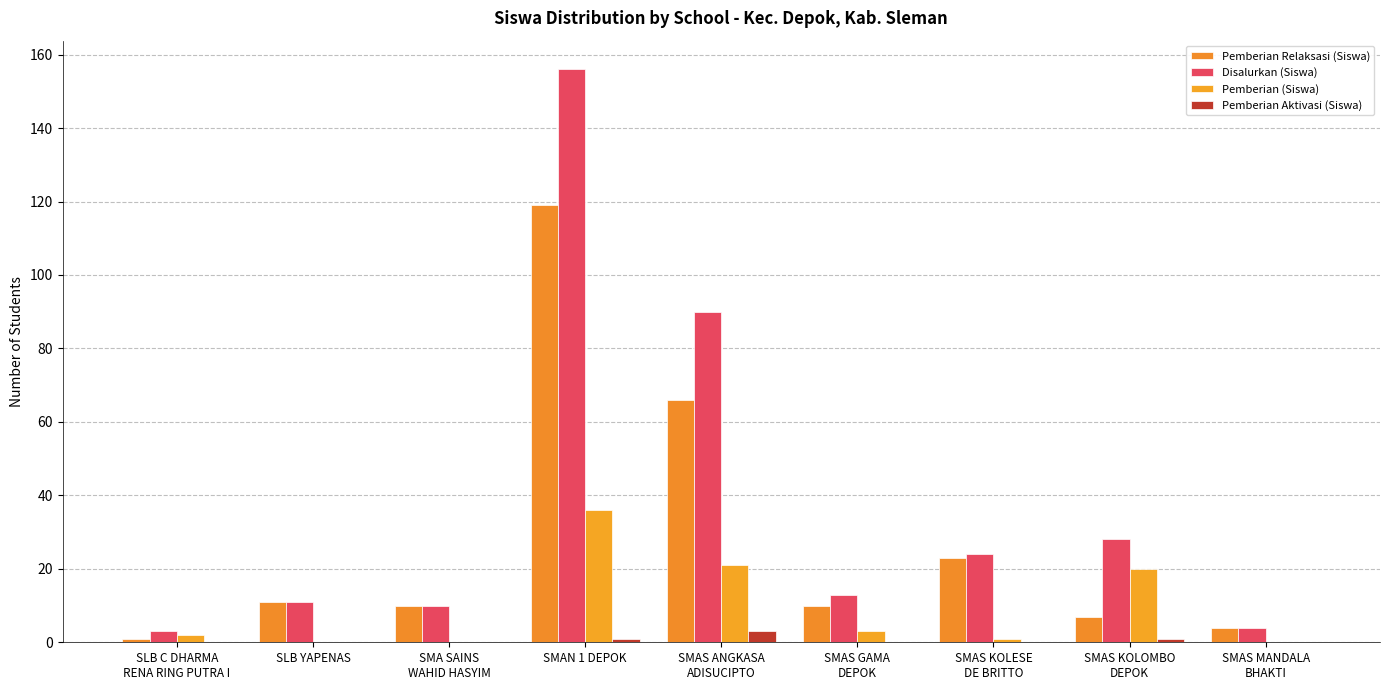

What is the label of the 6th bar from the left?

SMAS GAMA
DEPOK